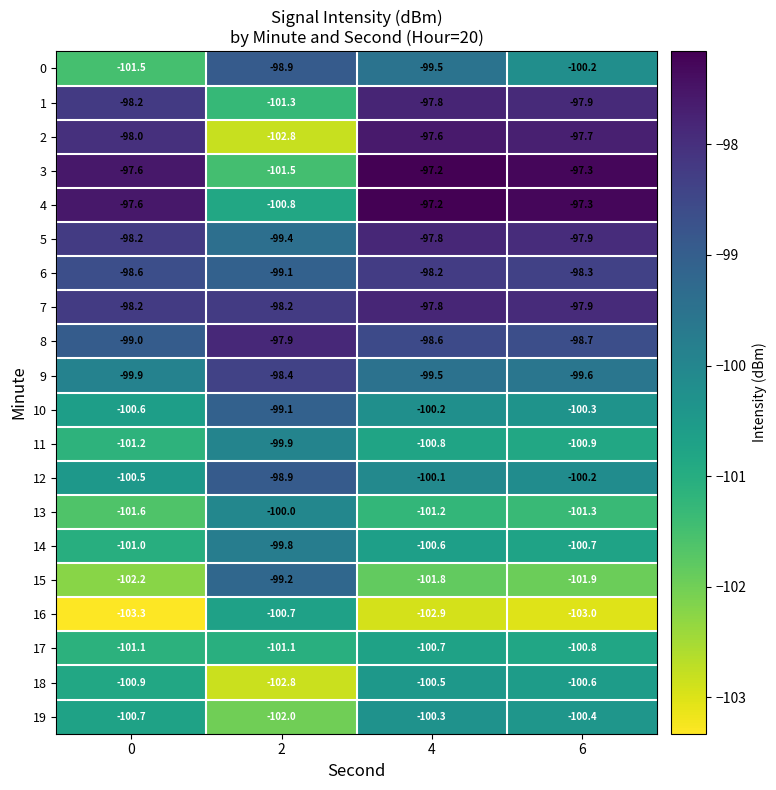

What is the spread (max minus min) of values at 2?

4.9